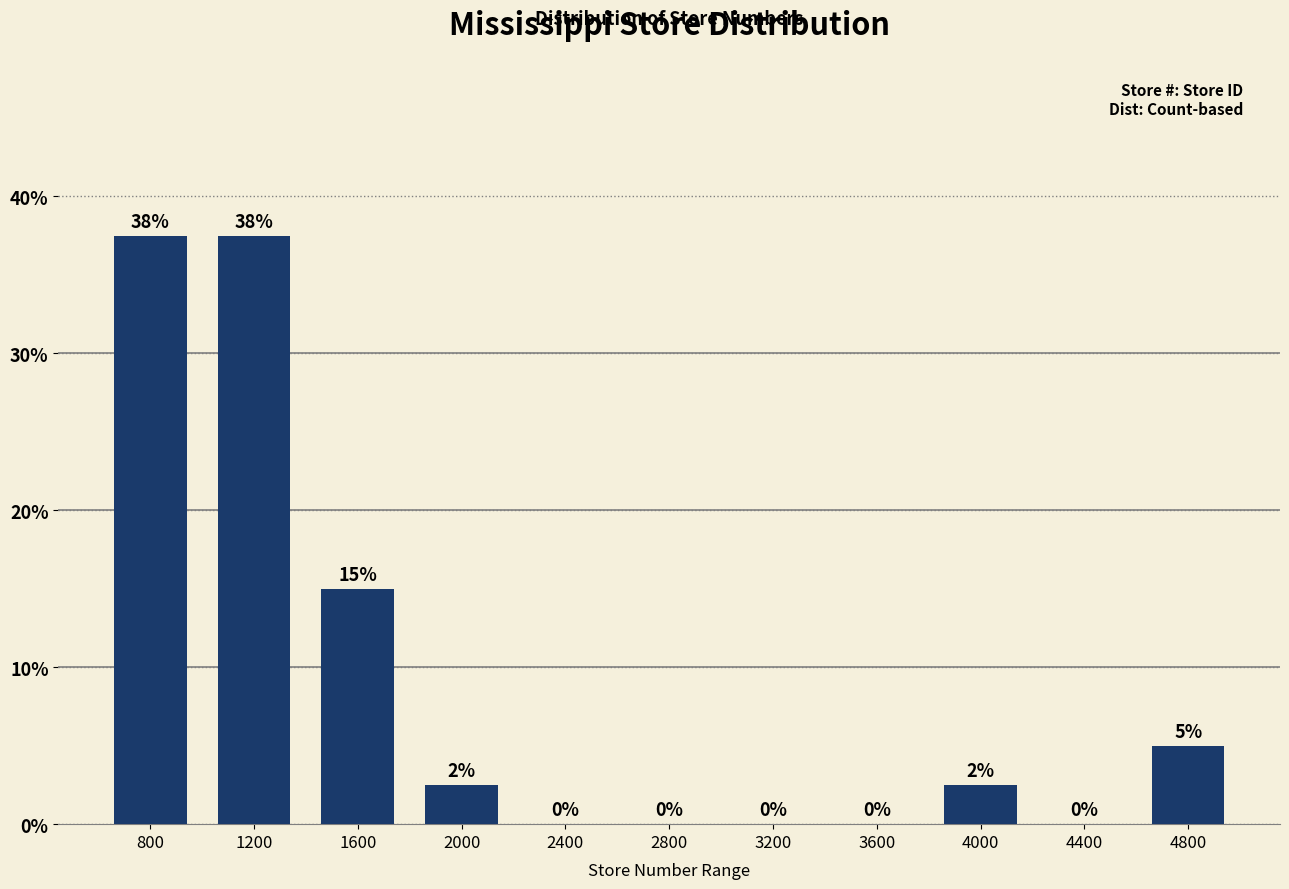

True or false: the data shows 6.8 at 4800.

False